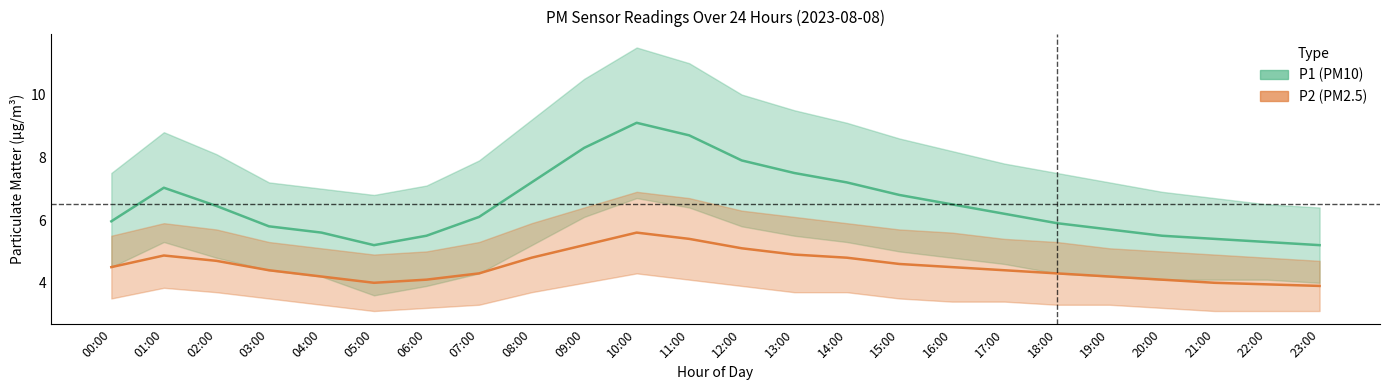

Is it true that P1 (PM10) equals 8.7 at 11:00?

True